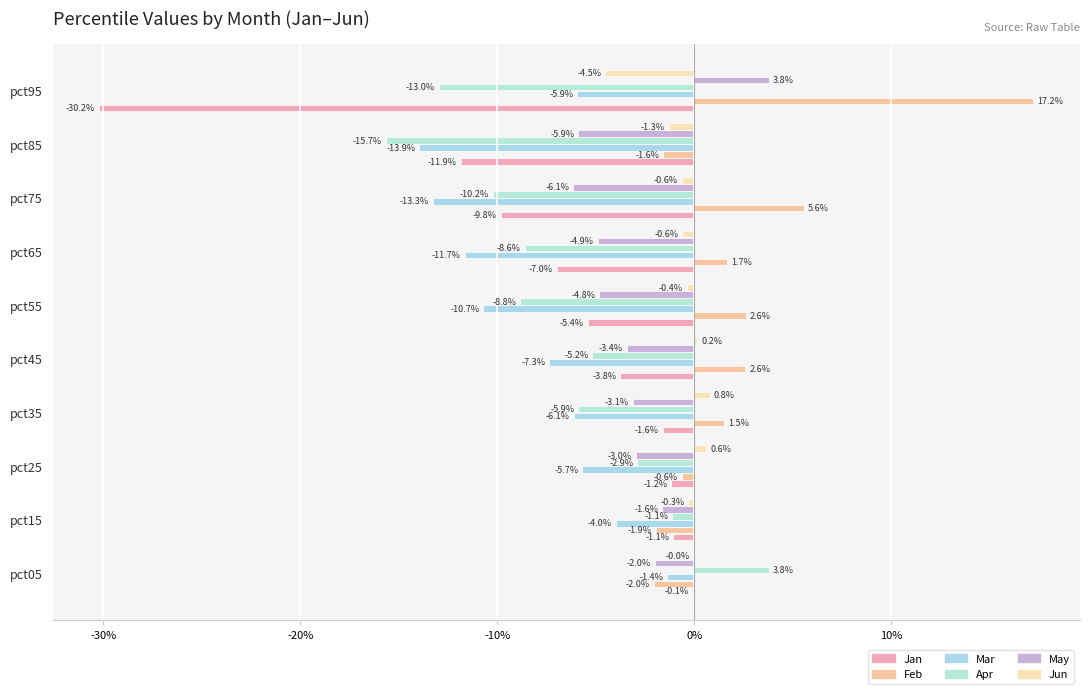

What position from the right is 8?

2